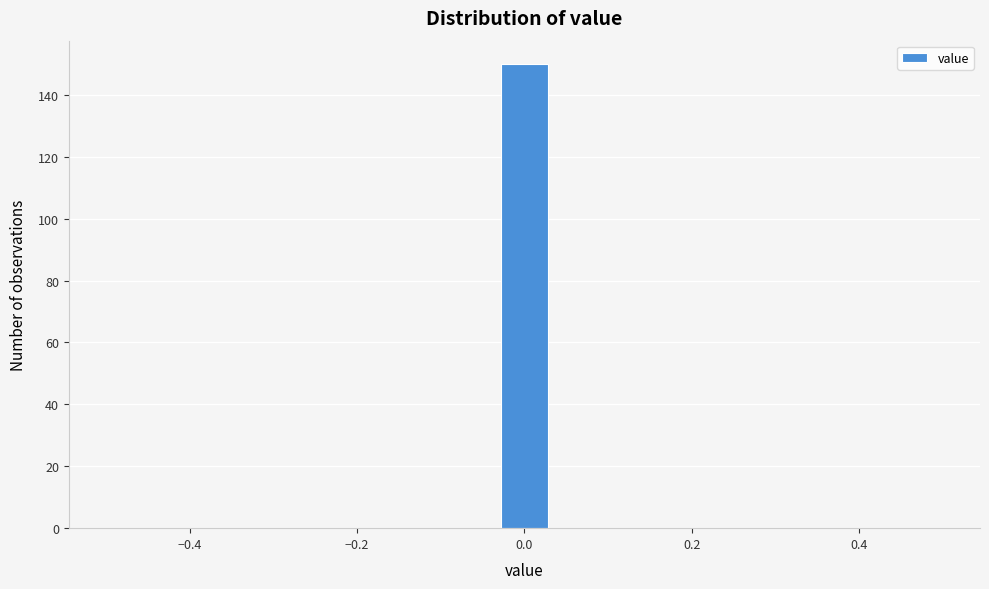

Read against the x-axis, roughly where is the centre of the tallest bar?

0.00